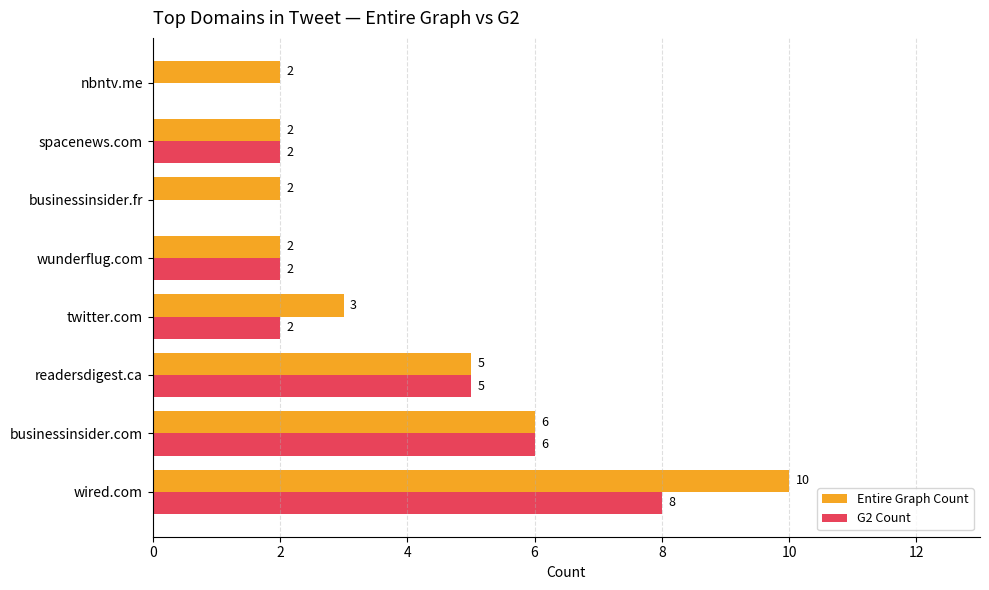

What is the sum of all Entire Graph Count values?

32